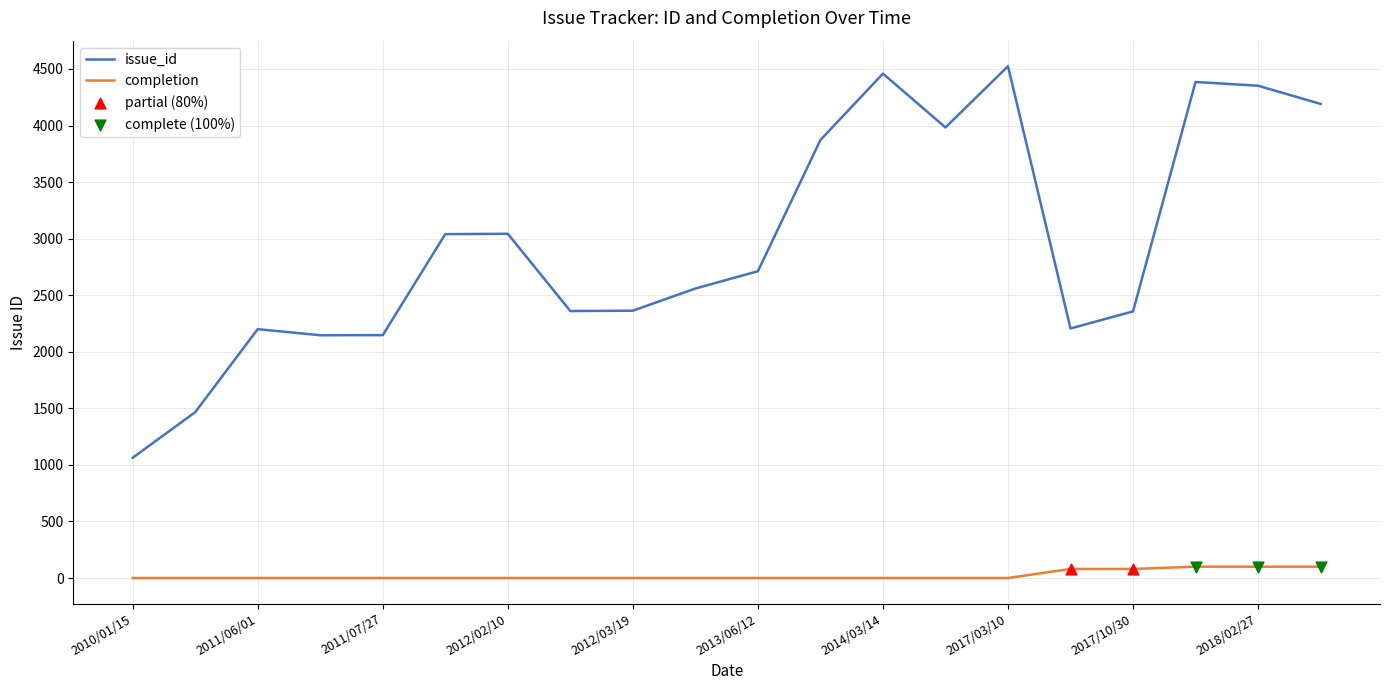

At how many categories does at least one series exceed 4309?

4